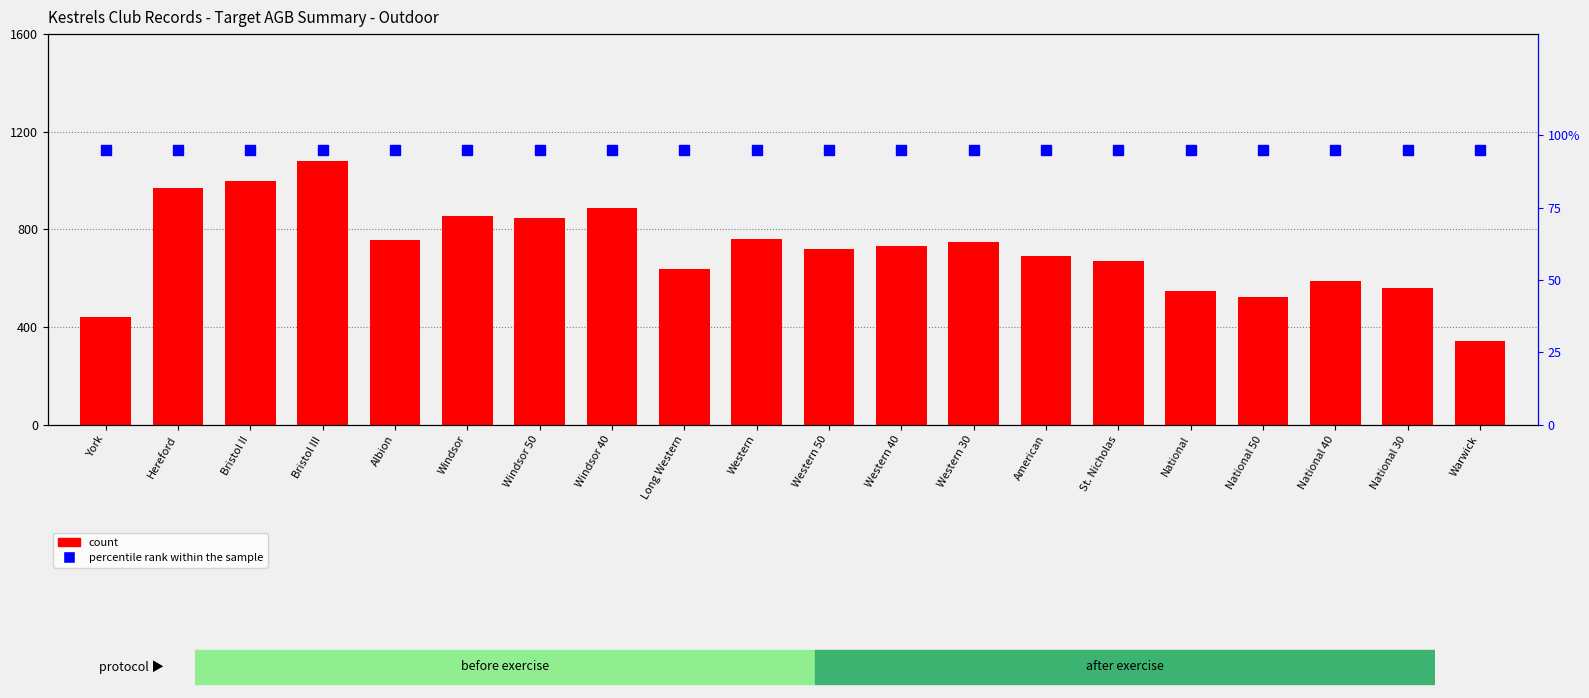

Are the bars grouped side by side (vs. stacked)?

Yes